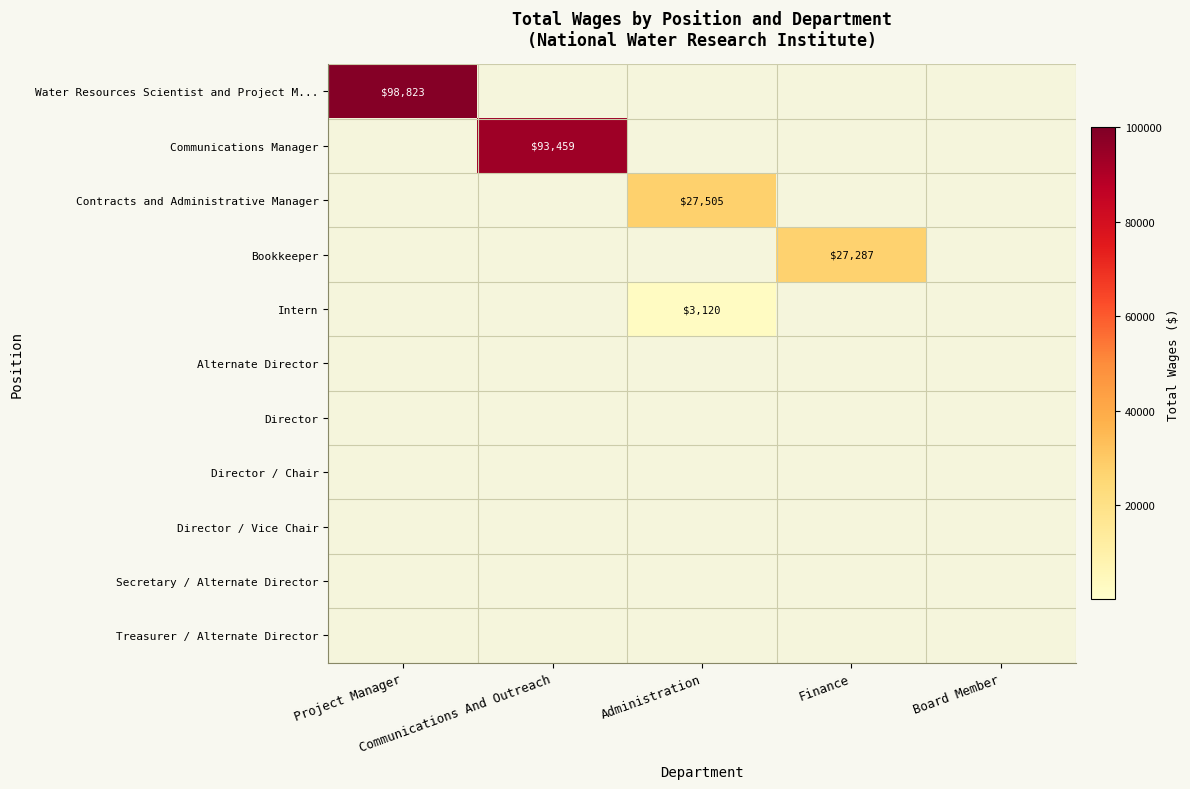

Rank the series at Administration from lowest to highest value.

Water Resources Scientist and Project M..., Communications Manager, Bookkeeper, Alternate Director, Director, Director / Chair, Director / Vice Chair, Secretary / Alternate Director, Treasurer / Alternate Director, Intern, Contracts and Administrative Manager